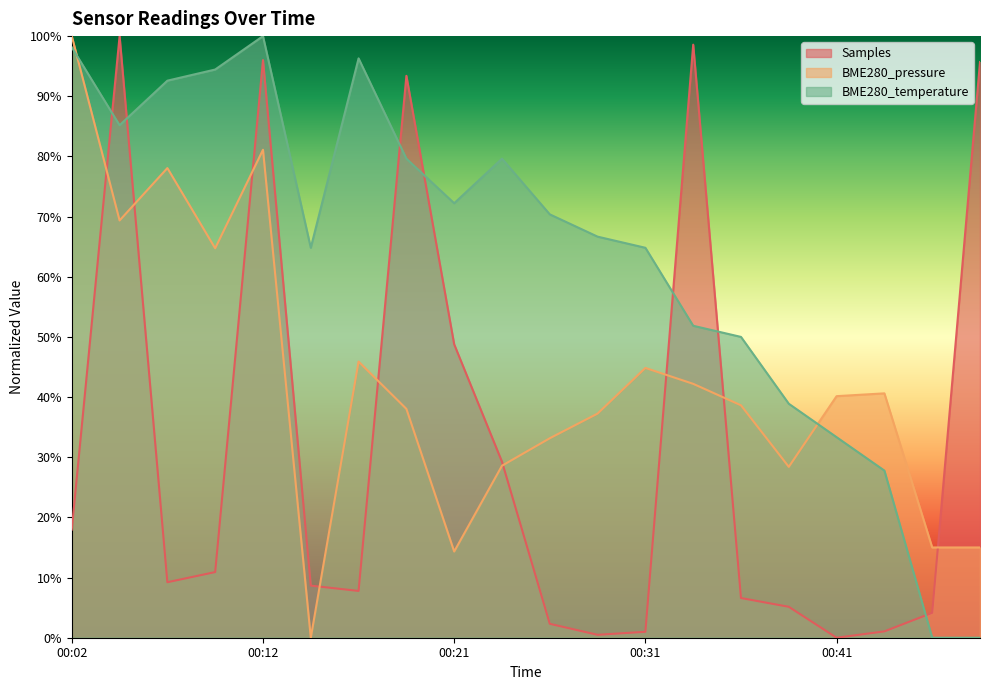

Rank the series at 00:19 from highest to lowest value.

Samples, BME280_temperature, BME280_pressure